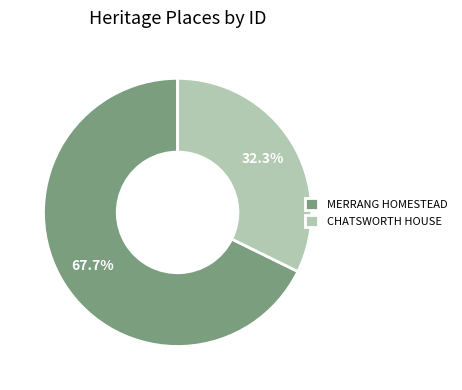

To the nearest percent, what is the difference between the largest and smallest slice percentages?

35%